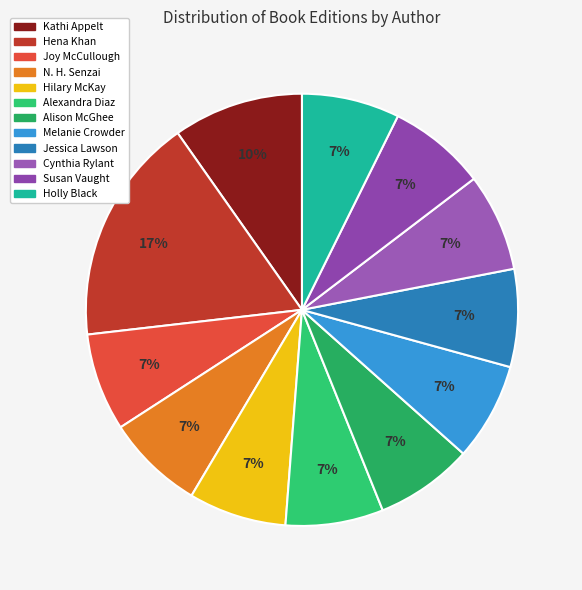

What percentage is the Joy McCullough slice, to the nearest percent?

7%